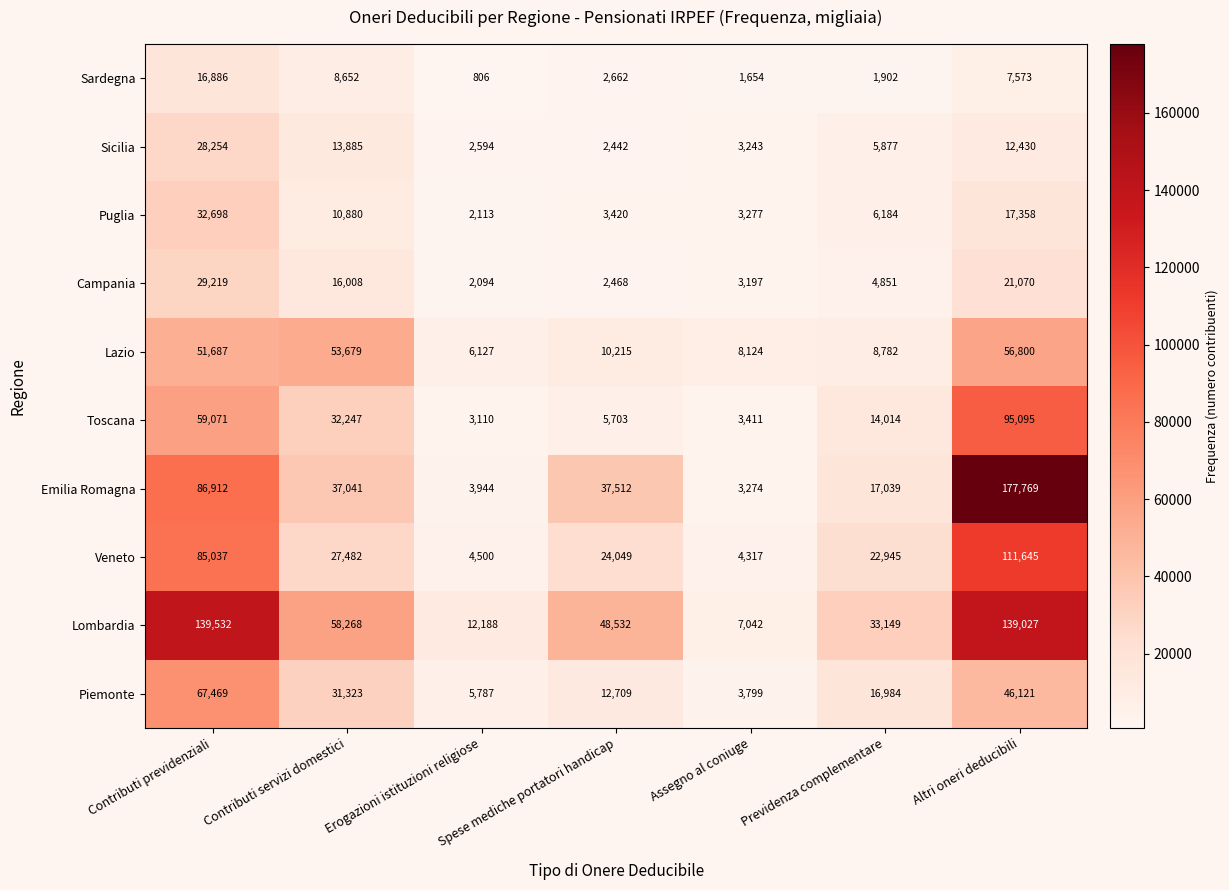

How many data points does each series have?

7